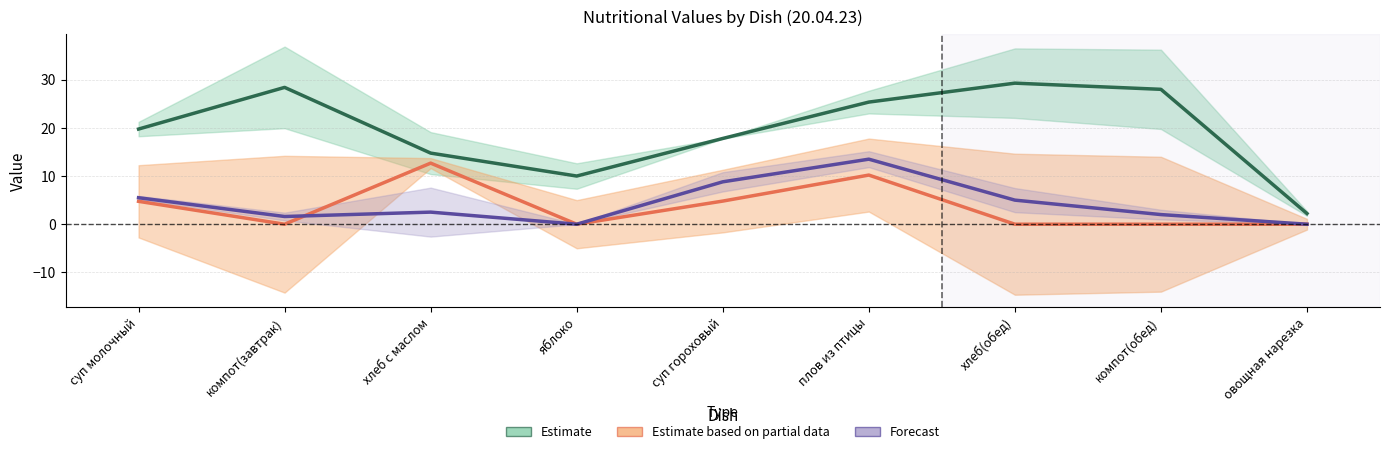

Which series has the largest total across all categories?

Estimate